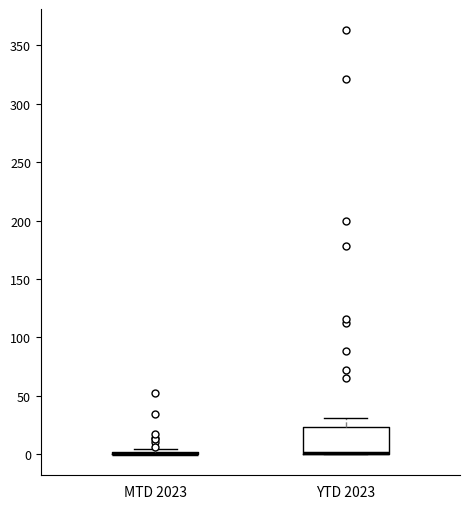

Reading left to right, transcribe this box plot: for each box, give where its median line is, the range the box spans, and where its two whiskers end, as read against the y-axis. The values are not printed on the chart, so give them approximately, as read against the axis.

MTD 2023: box collapsed to a line at 0, whiskers 0 to 5
YTD 2023: median 0 (drawn on the box's lower edge), box 0 to 25, whiskers 0 to 30